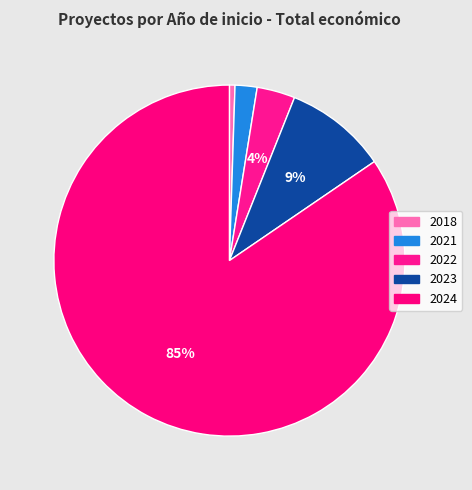

Which category has the smallest portion of the pie?

2018